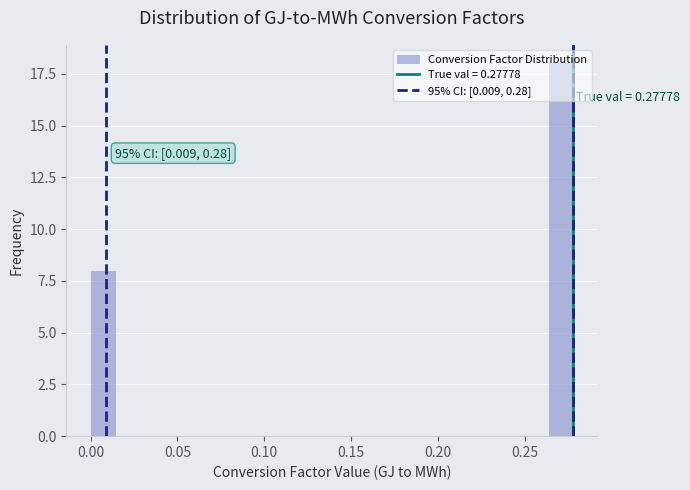

Around what value on the x-axis is the tallest bar? Give the approximate position of its centre, as read against the axis.

0.270